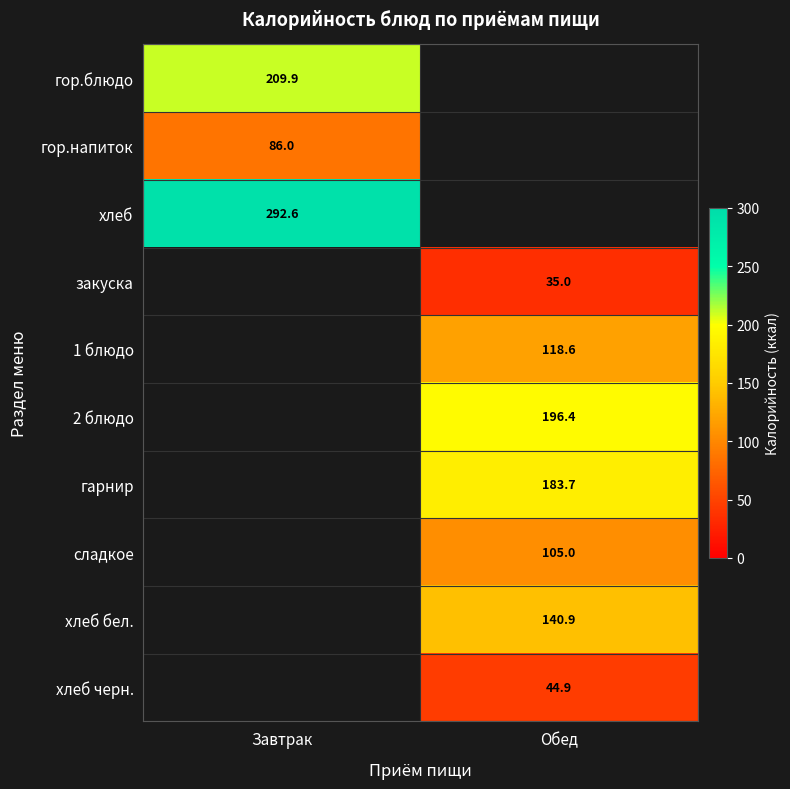

At how many categories does at least one series exceed 176?

2